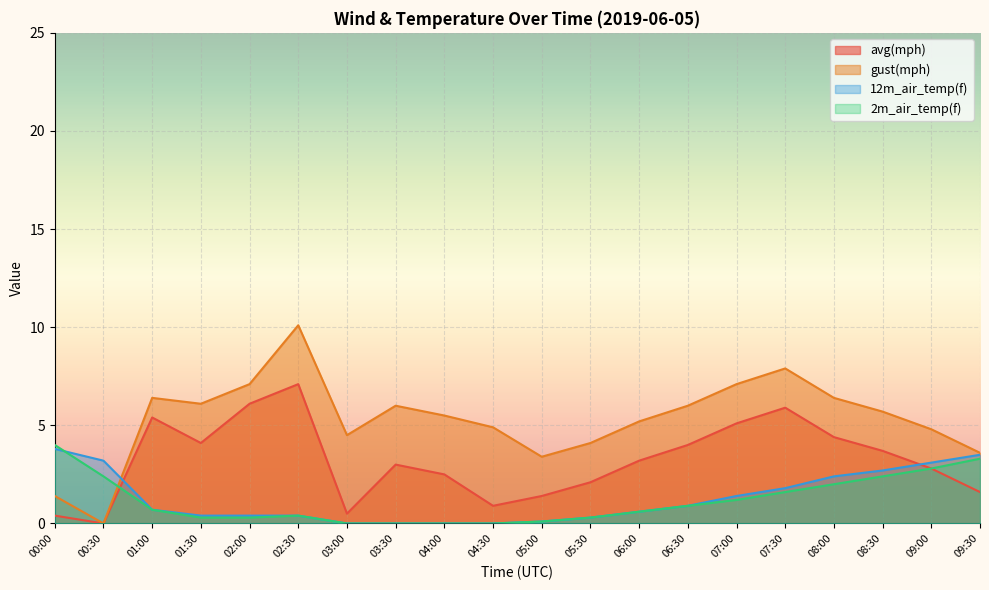

Reading right to left, what are all the values shown in this chart?

avg(mph): 09:30=1.6	09:00=2.8	08:30=3.7	08:00=4.4	07:30=5.9	07:00=5.1	06:30=4.0	06:00=3.2	05:30=2.1	05:00=1.4	04:30=0.9	04:00=2.5	03:30=3.0	03:00=0.5	02:30=7.1	02:00=6.1	01:30=4.1	01:00=5.4	00:30=0.0	00:00=0.4
gust(mph): 09:30=3.6	09:00=4.8	08:30=5.7	08:00=6.4	07:30=7.9	07:00=7.1	06:30=6.0	06:00=5.2	05:30=4.1	05:00=3.4	04:30=4.9	04:00=5.5	03:30=6.0	03:00=4.5	02:30=10.1	02:00=7.1	01:30=6.1	01:00=6.4	00:30=0.0	00:00=1.4
12m_air_temp(f): 09:30=3.5	09:00=3.1	08:30=2.7	08:00=2.4	07:30=1.8	07:00=1.4	06:30=0.9	06:00=0.6	05:30=0.3	05:00=0.1	04:30=0.0	04:00=0.0	03:30=0.0	03:00=0.0	02:30=0.4	02:00=0.4	01:30=0.4	01:00=0.7	00:30=3.2	00:00=3.8
2m_air_temp(f): 09:30=3.3	09:00=2.8	08:30=2.4	08:00=2.0	07:30=1.6	07:00=1.2	06:30=0.9	06:00=0.6	05:30=0.3	05:00=0.1	04:30=0.0	04:00=0.0	03:30=0.0	03:00=0.0	02:30=0.4	02:00=0.3	01:30=0.3	01:00=0.7	00:30=2.4	00:00=4.0